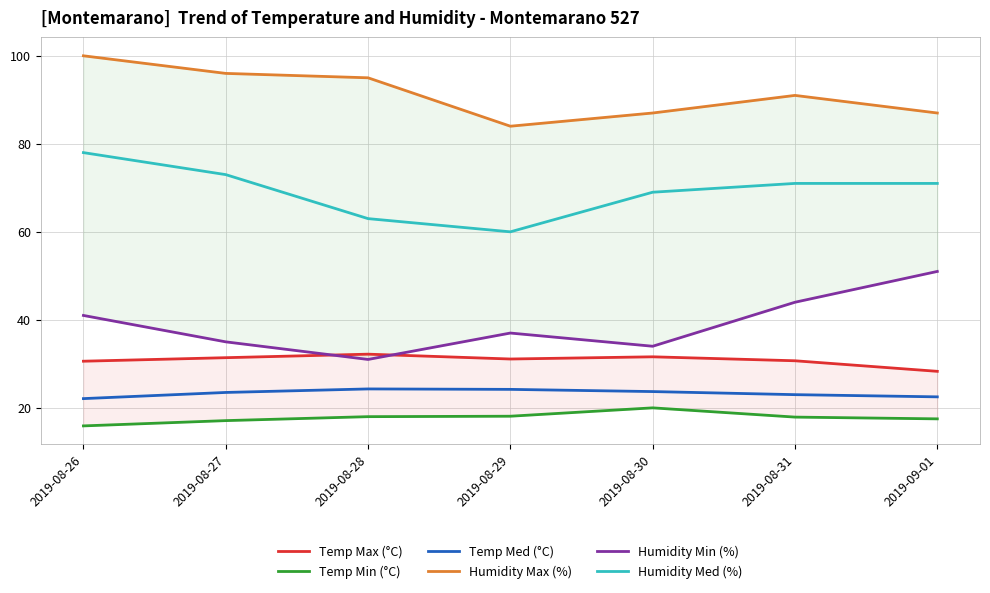

Which series changed the most between 2019-08-26 and 2019-08-29?

Humidity Med (%)